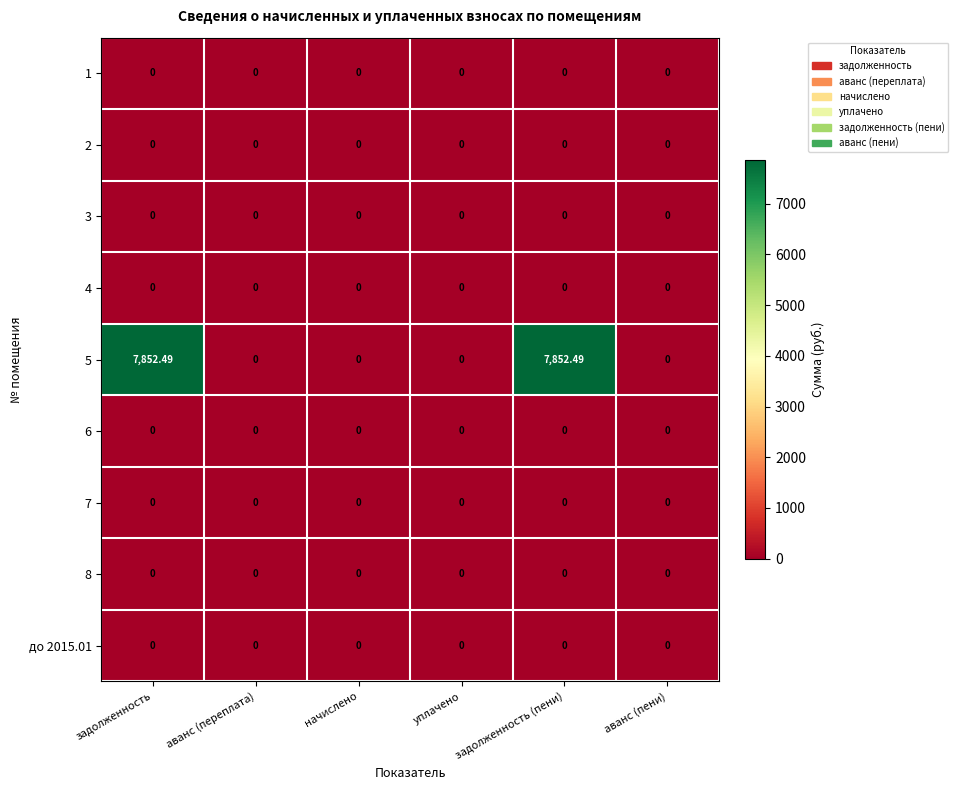

Is the value of 5 at задолженность greater than the value of 8 at задолженность?

Yes